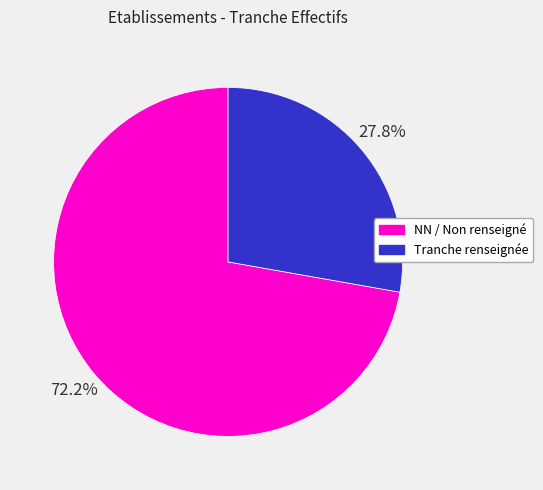

Is there any slice that represents more than half of the pie?

Yes